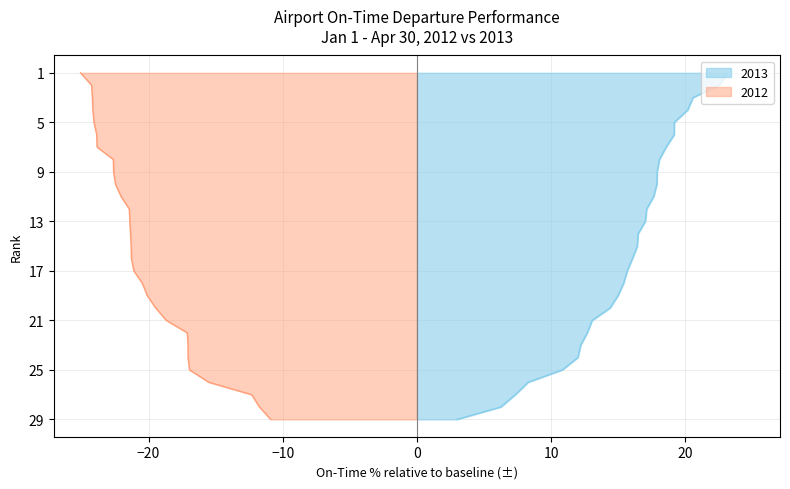

True or false: 2012 has more than 2 points higher than both neighbors.

False